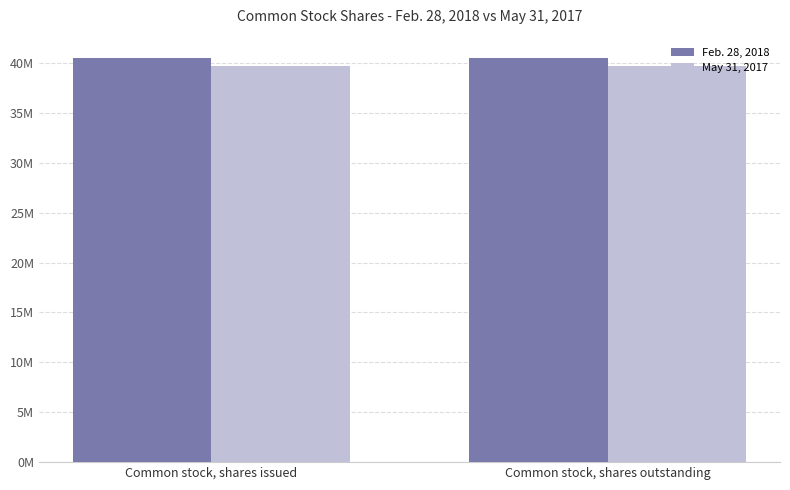

What are all the series names shown in the legend?

Feb. 28, 2018, May 31, 2017